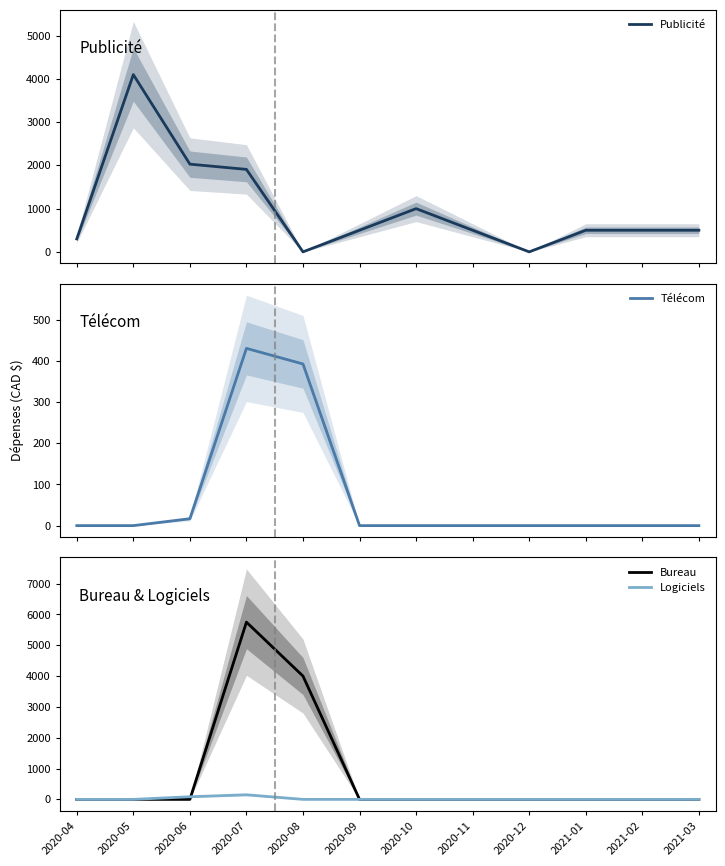

Which has a higher value, 2021-02 or 2020-11?

2021-02